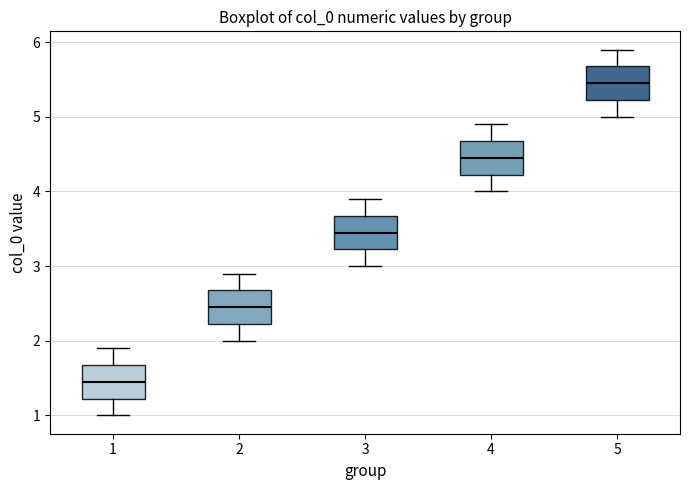

Reading left to right, read every box against the y-axis: the position of its median line, the range the box covers, and the ends of its whiskers. The values are not printed on the chart, so give them approximately, as read against the axis.

1: median 1.5, box 1.2 to 1.7, whiskers 1.0 to 1.9
2: median 2.5, box 2.2 to 2.7, whiskers 2.0 to 2.9
3: median 3.5, box 3.2 to 3.7, whiskers 3.0 to 3.9
4: median 4.5, box 4.2 to 4.7, whiskers 4.0 to 4.9
5: median 5.5, box 5.2 to 5.7, whiskers 5.0 to 5.9